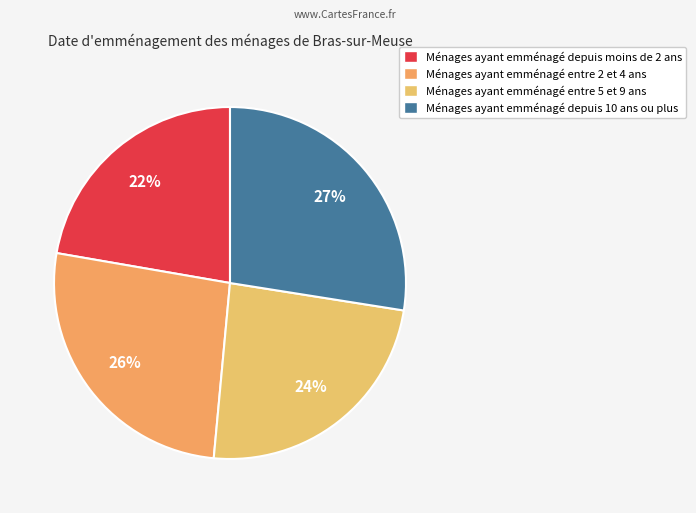

How many slices are in this pie chart?

4